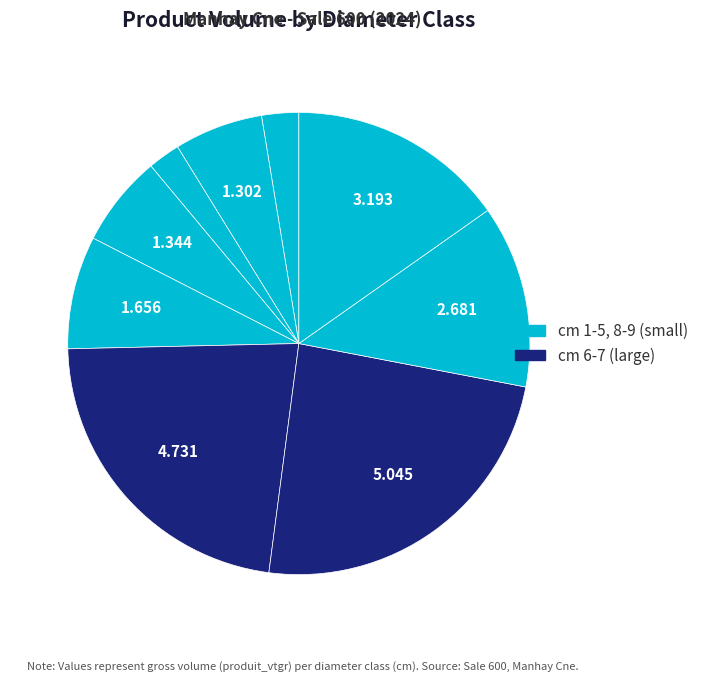

How many slices are in this pie chart?

9